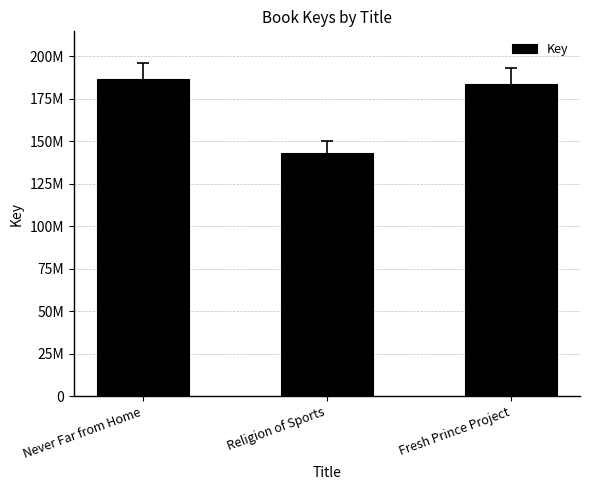

What is the change in value from Religion of Sports to Fresh Prince Project?

+40993638